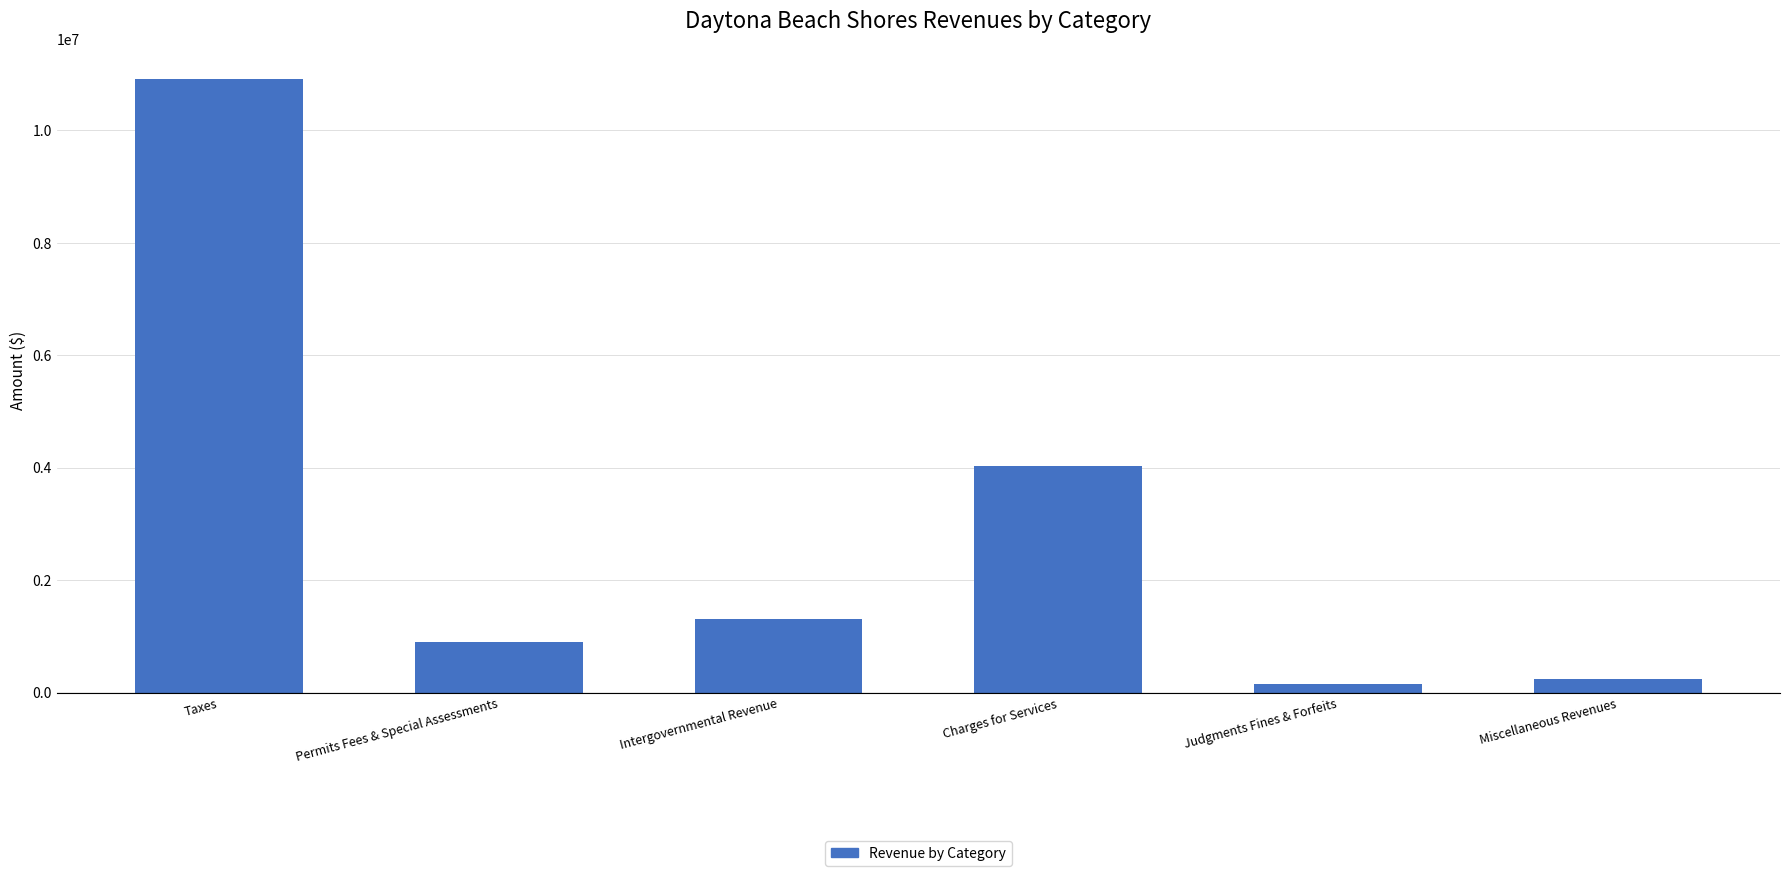

Which category has the highest value across all series?

Taxes